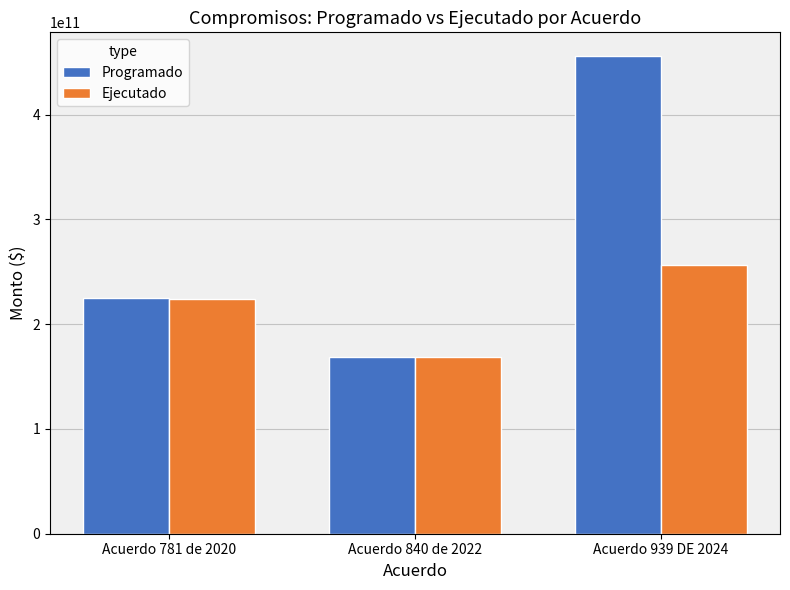

What is the value of the Programado bar at the 2nd from the left?

169027694975